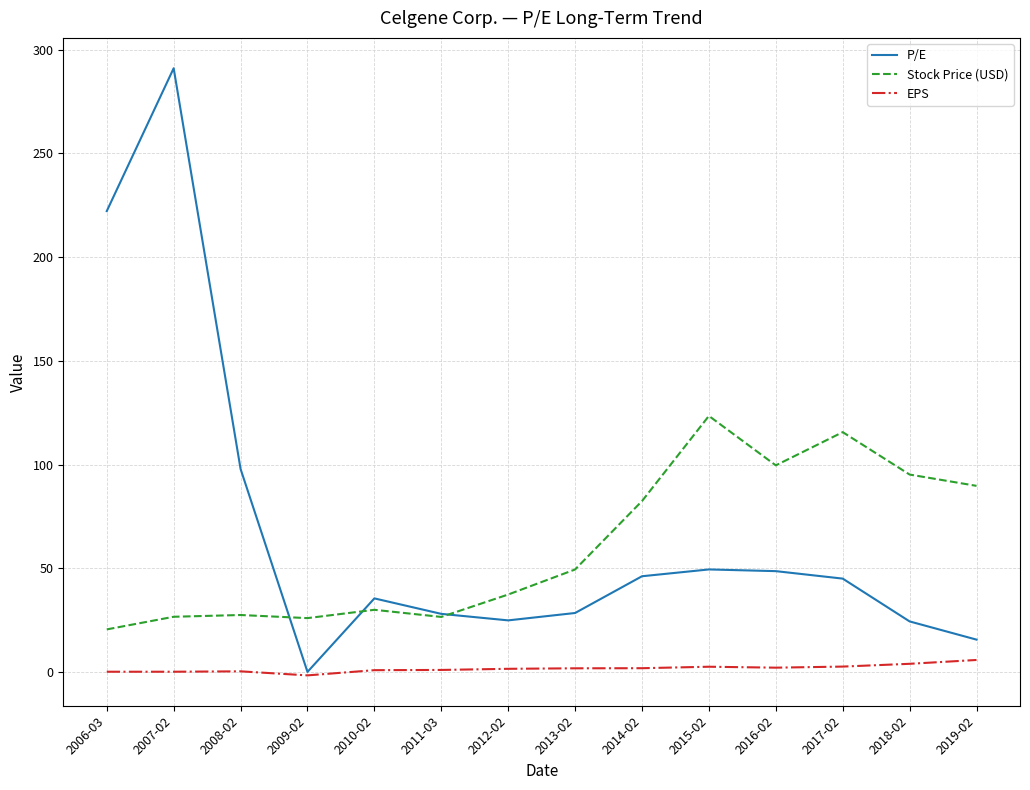

Where is Stock Price (USD) nearest to the value 71?

2014-02